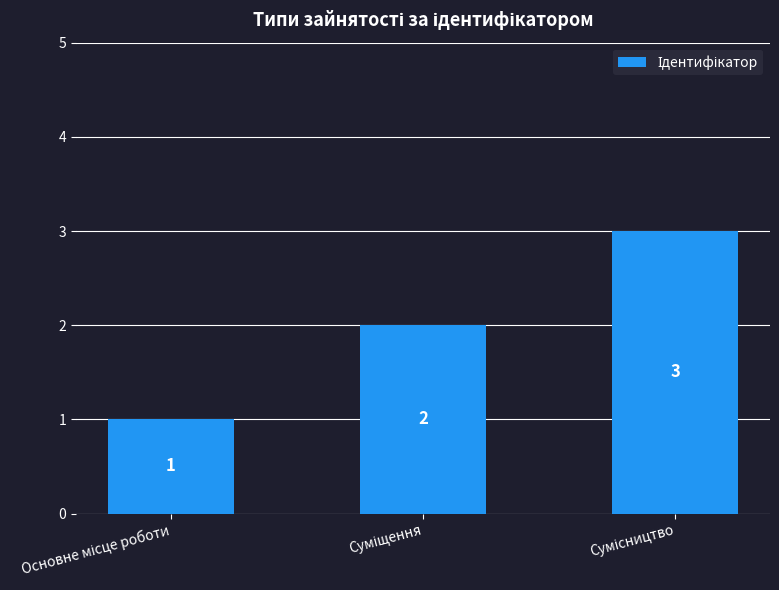

What is the maximum value shown in the chart?

3